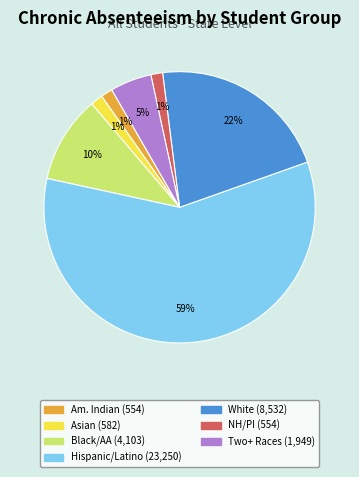

How many slices are in this pie chart?

7